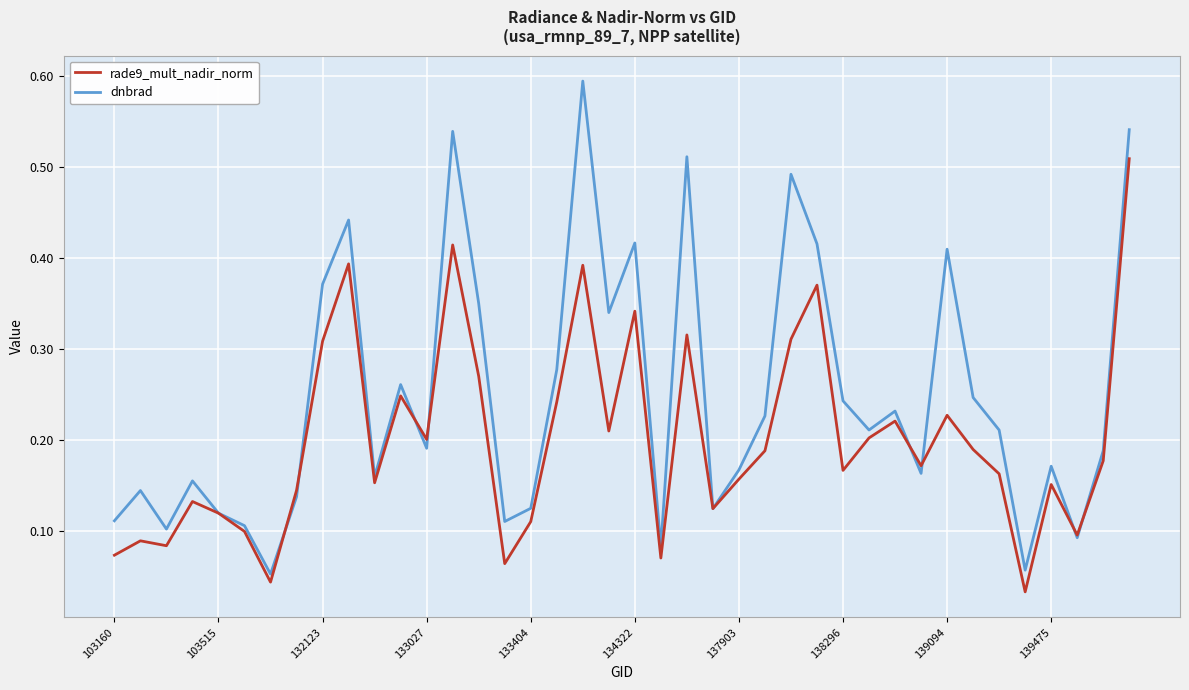

What is the maximum value shown in the chart?

0.6